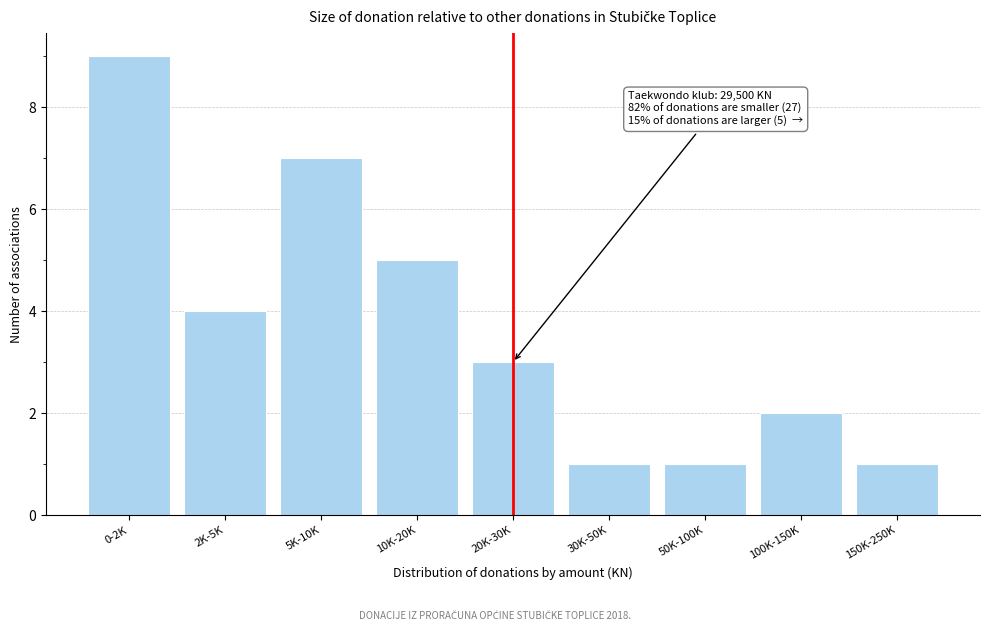

Reading left to right, what are all the values shown in this chart?

0-2K=9	2K-5K=4	5K-10K=7	10K-20K=5	20K-30K=3	30K-50K=1	50K-100K=1	100K-150K=2	150K-250K=1